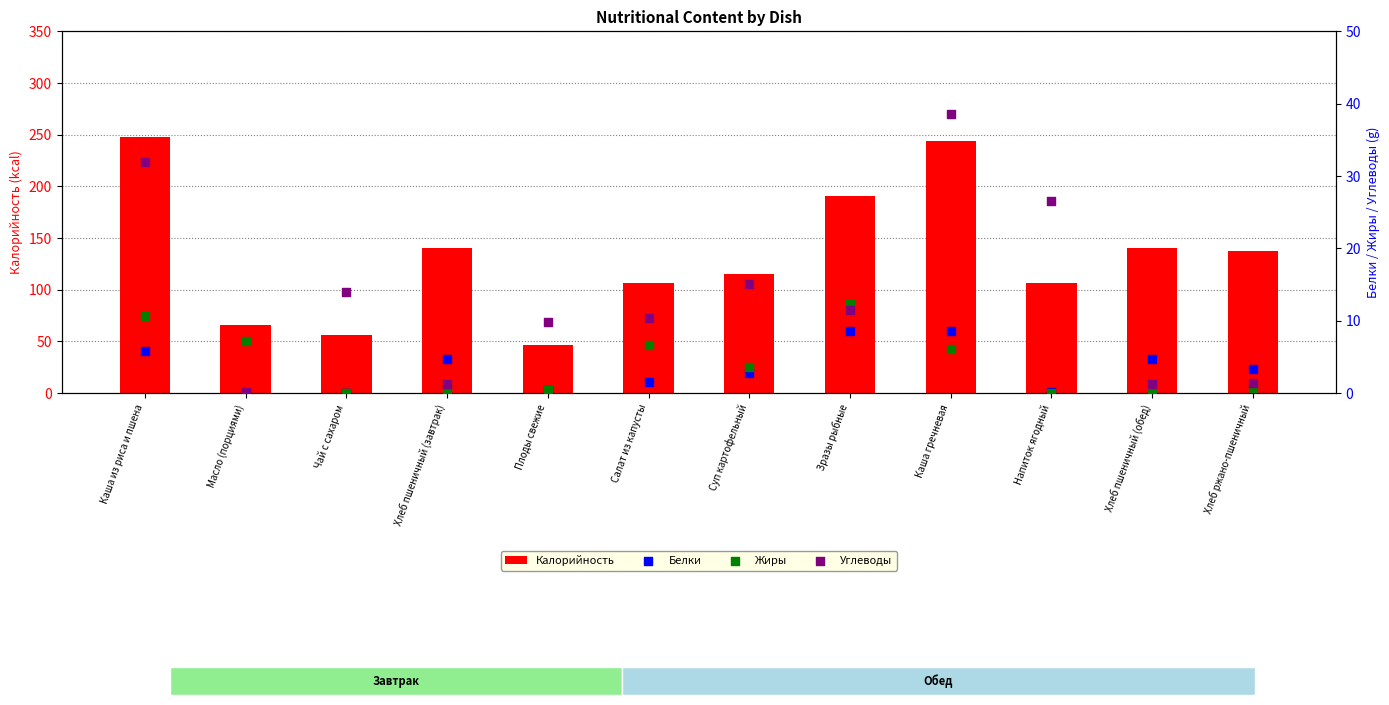

What are all the series names shown in the legend?

Калорийность, Белки, Жиры, Углеводы